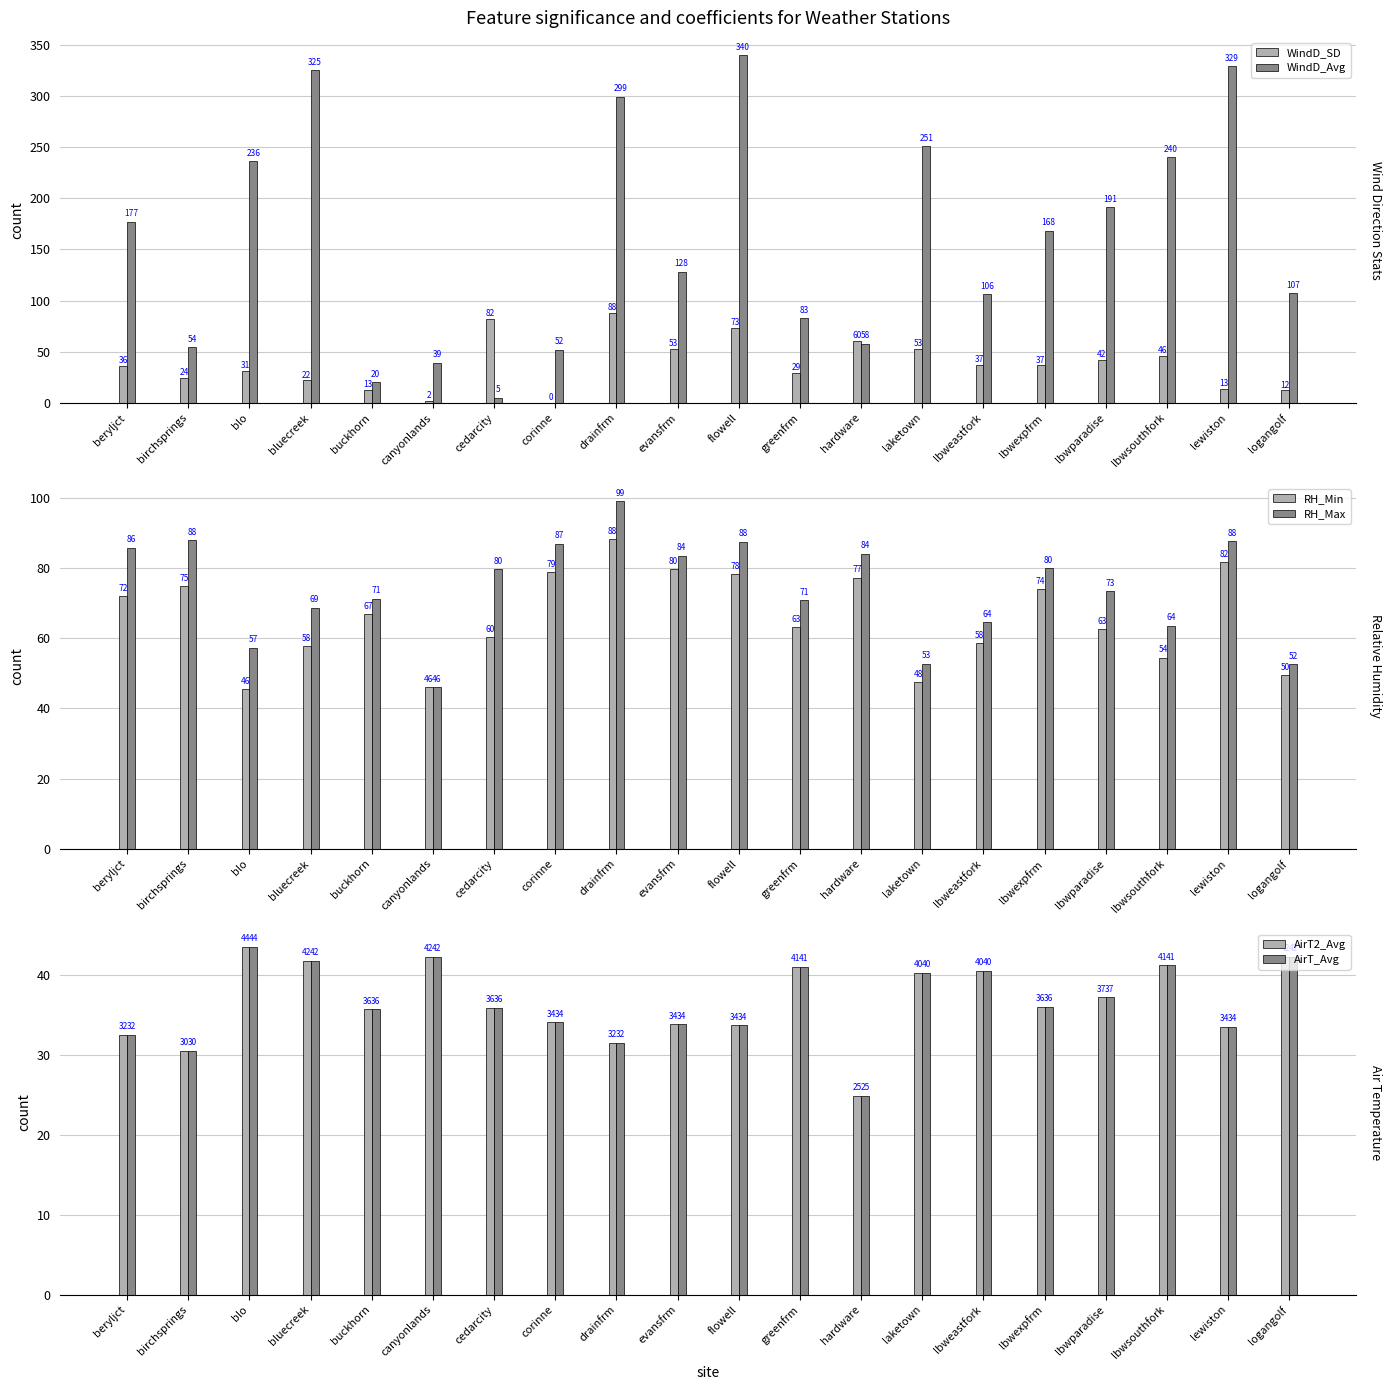

How many values in the RH_Min series are below 66?

10